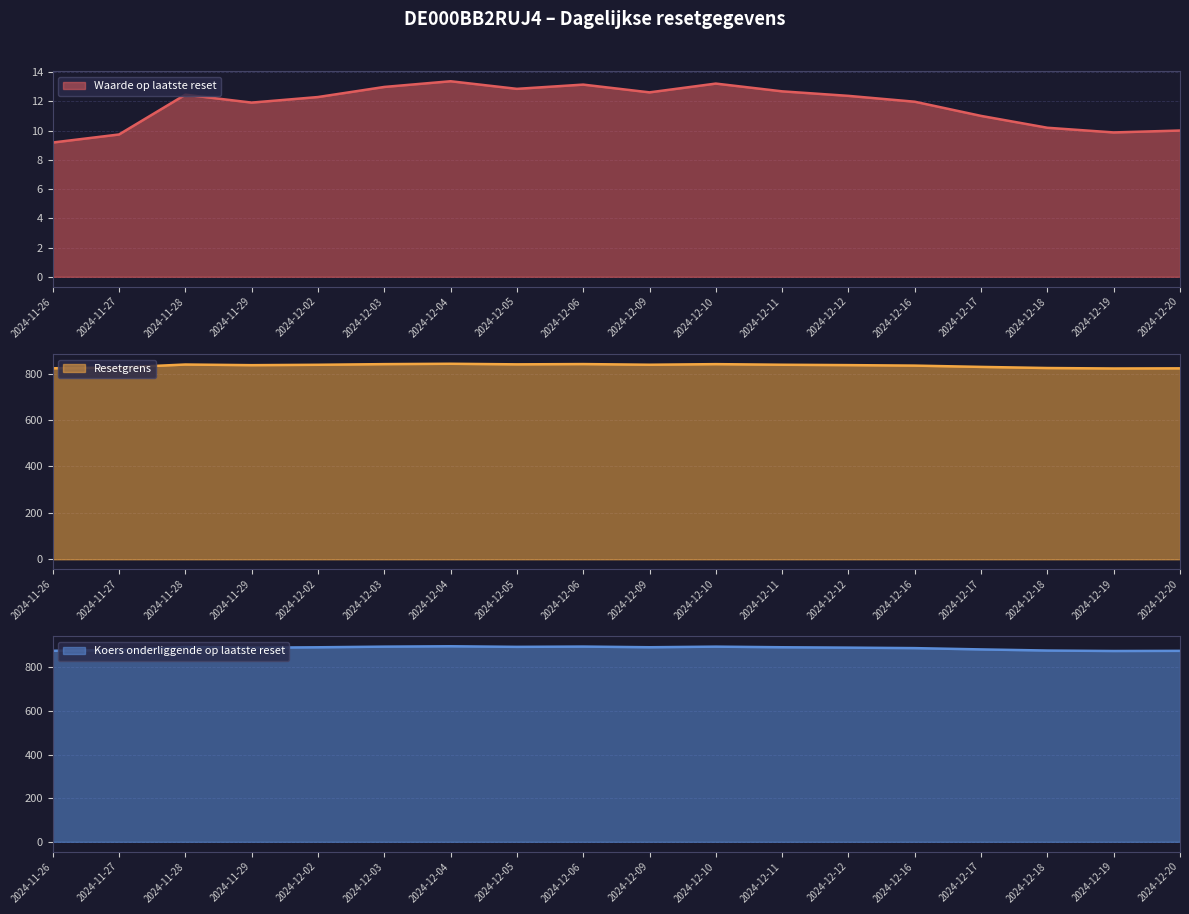

What position from the right is 2024-12-17?

4